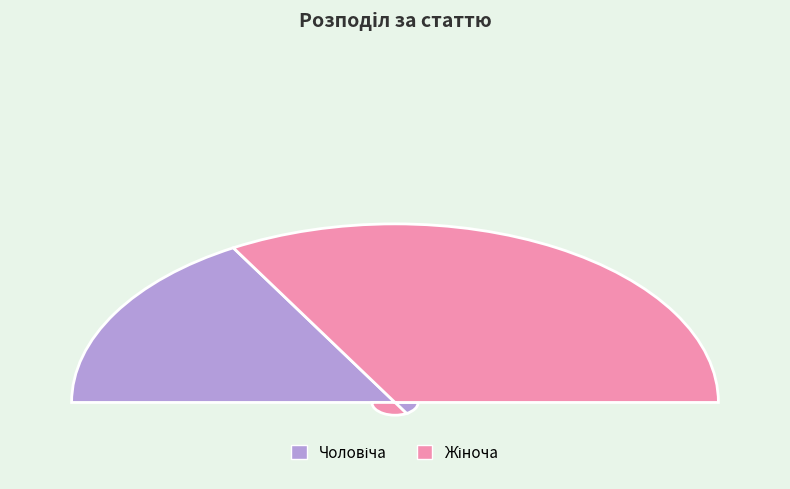

Does Жіноча represent more than half of the total?

Yes